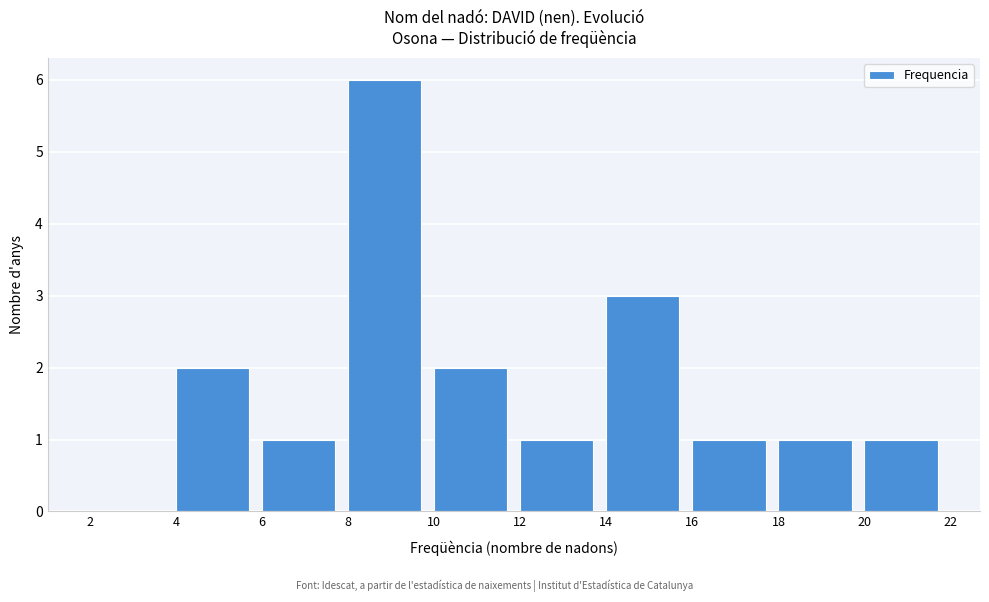

Reading left to right, transcribe this chart: for each bar, give the range it covers on the x-axis and its height. The values are not printed on the chart, so give them approximately, as read against the axis.

2 to 4: 0
4 to 6: 2
6 to 8: 1
8 to 10: 6
10 to 12: 2
12 to 14: 1
14 to 16: 3
16 to 18: 1
18 to 20: 1
20 to 22: 1